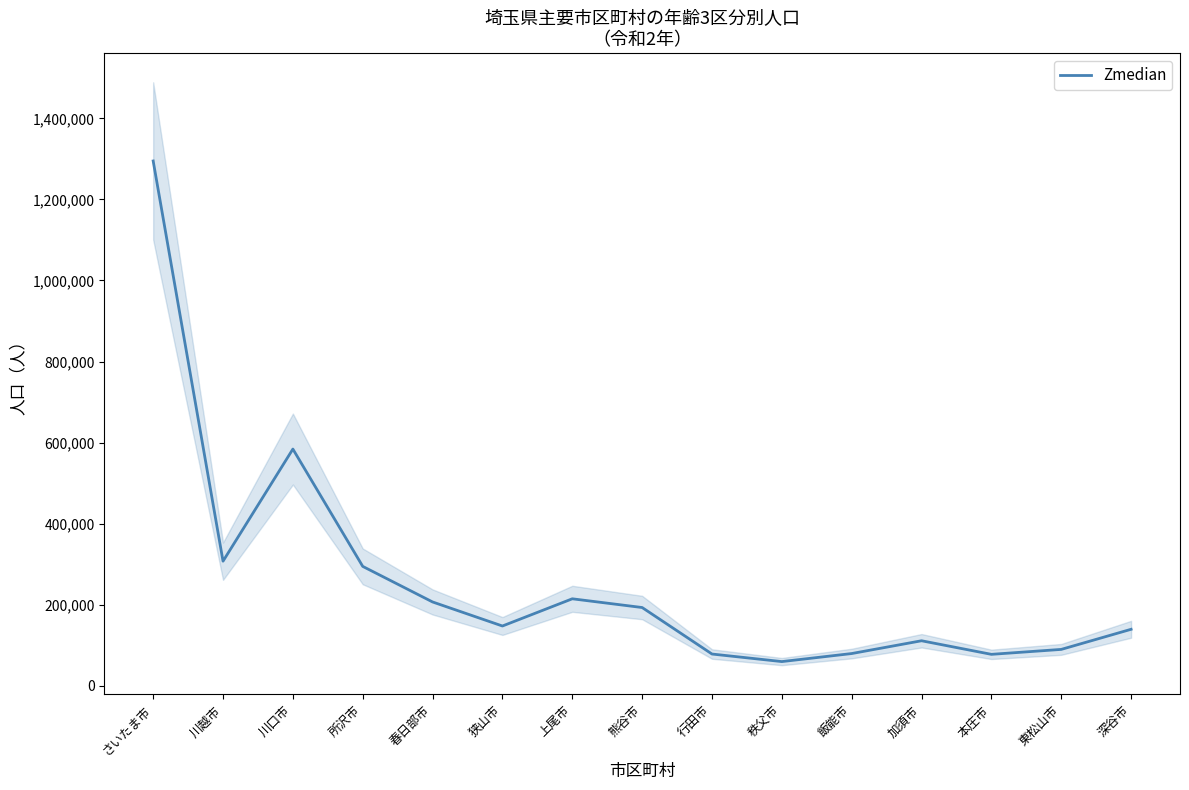

Reading left to right, transcribe all the data shown in this chart.

さいたま市=1295008	川越市=307176	川口市=583935	所沢市=294366	春日部市=206548	狭山市=147198	上尾市=214357	熊谷市=192820	行田市=78028	秩父市=59391	飯能市=79218	加須市=110790	本庄市=77251	東松山市=89448	深谷市=139086